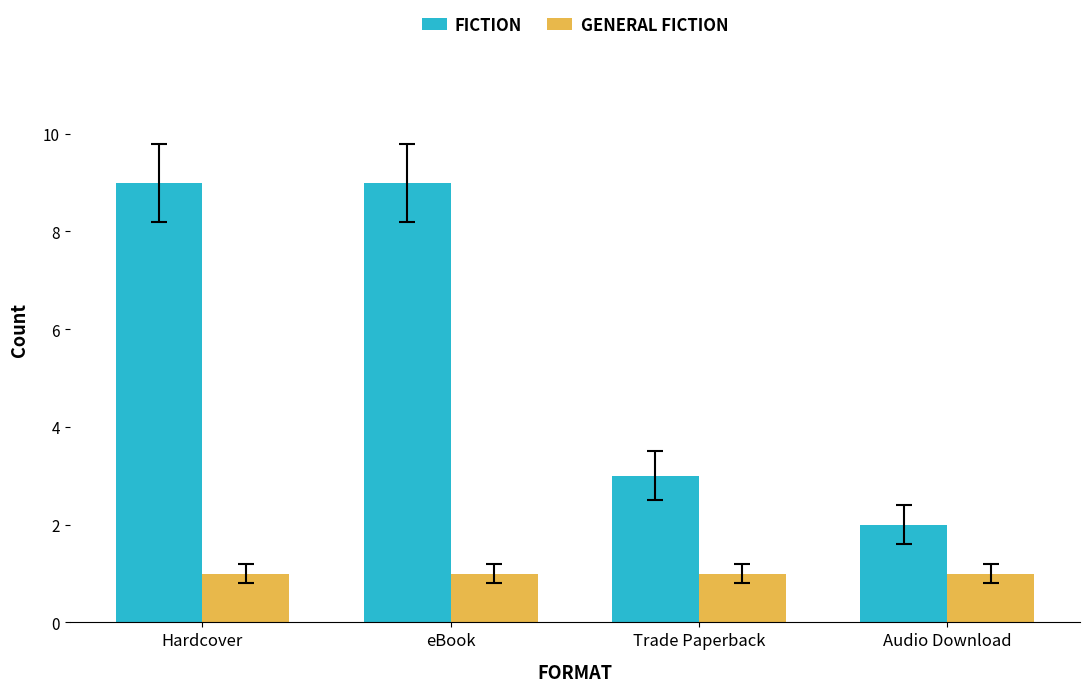

How many categories are shown in the chart?

4